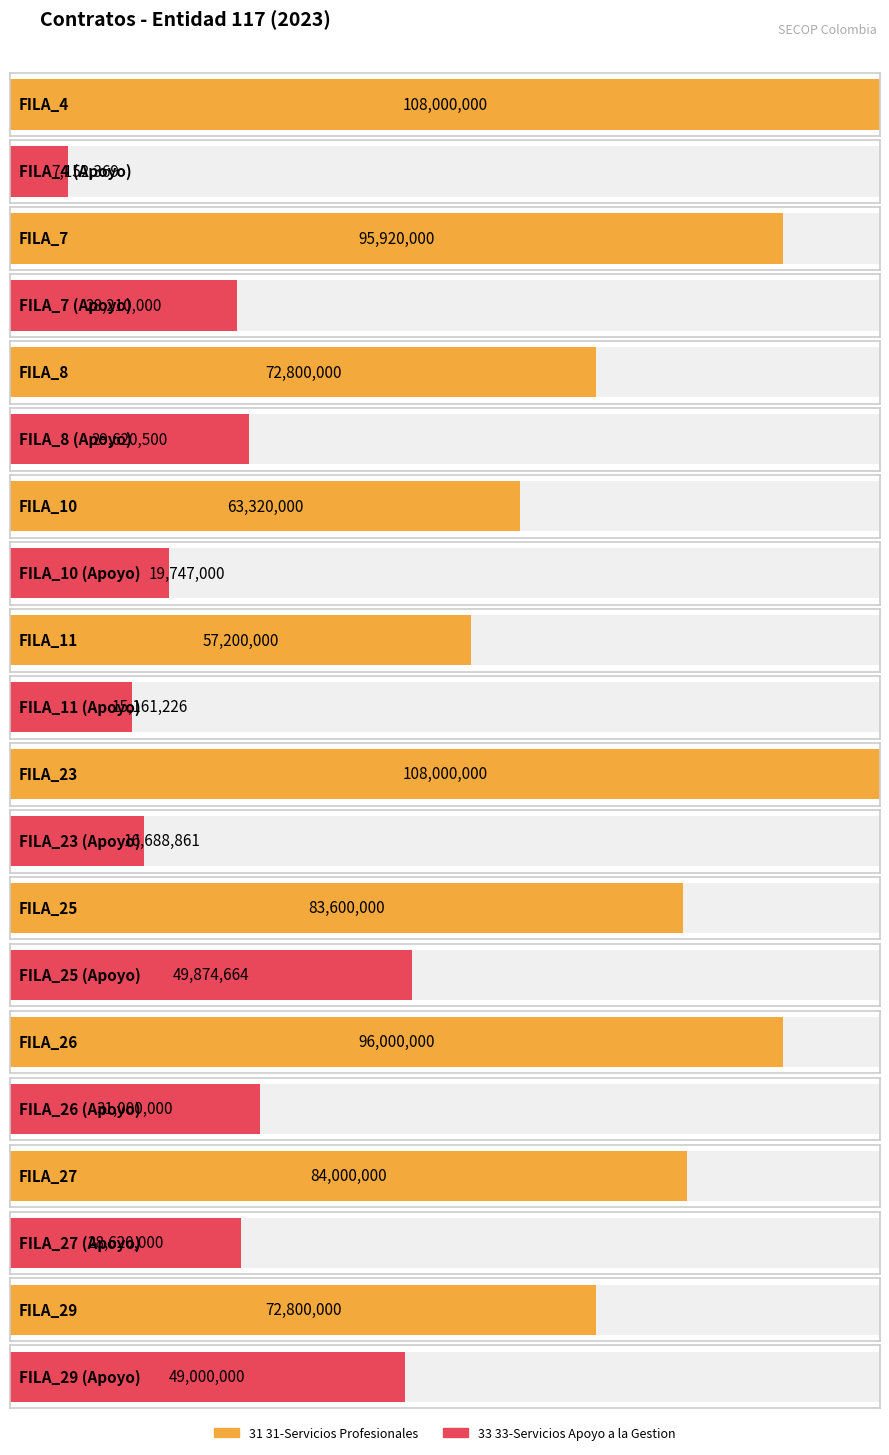

List the labels in order of 31 31-Servicios Profesionales value, largest first.

FILA_4, FILA_23, FILA_26, FILA_7, FILA_27, FILA_25, FILA_8, FILA_29, FILA_10, FILA_11